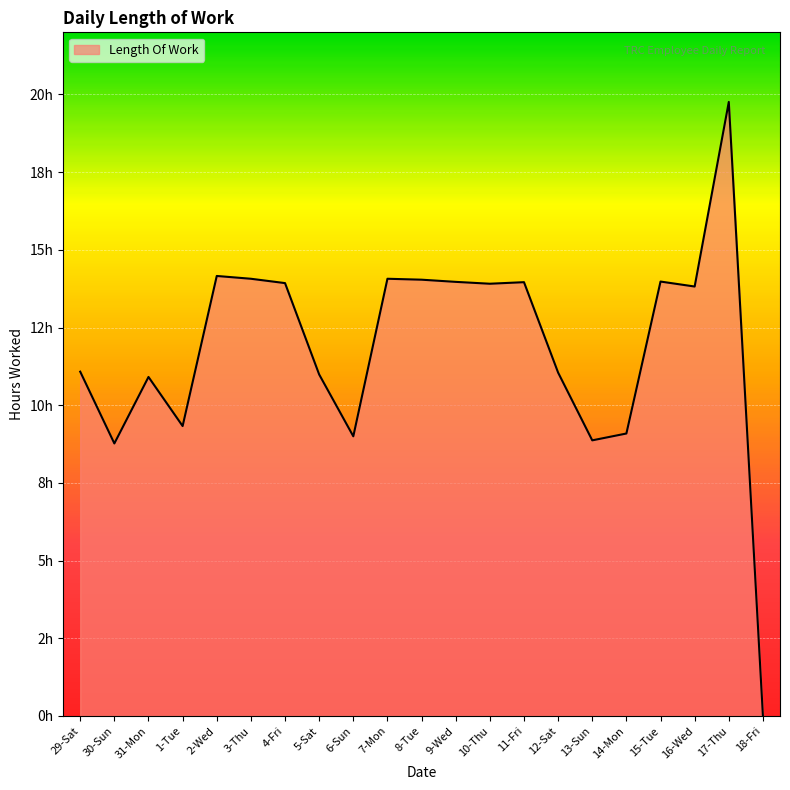

What is the change in value from 11-Fri to 13-Sun?

-5.1